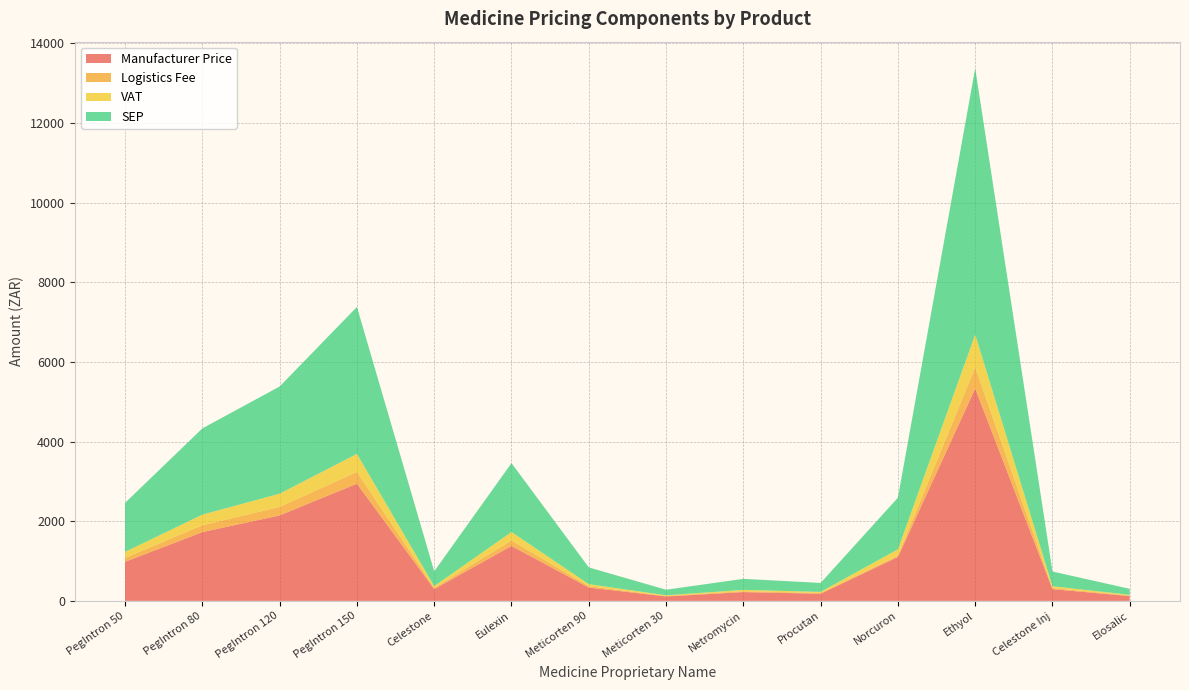

Reading left to right, extract all data points from this chart.

Manufacturer Price: PegIntron 50=980.9	PegIntron 80=1726.4	PegIntron 120=2145.8	PegIntron 150=2942.7	Celestone=296.0	Eulexin=1379.1	Meticorten 90=335.1	Meticorten 30=111.7	Netromycin=220.5	Procutan=179.7	Norcuron=1102.1	Ethyol=5331.2	Celestone Inj=293.8	Elosalic=120.6
Logistics Fee: PegIntron 50=98.1	PegIntron 80=172.6	PegIntron 120=214.8	PegIntron 150=294.3	Celestone=29.6	Eulexin=137.9	Meticorten 90=33.5	Meticorten 30=11.2	Netromycin=22.1	Procutan=17.9	Norcuron=34.1	Ethyol=533.1	Celestone Inj=29.4	Elosalic=12.1
VAT: PegIntron 50=151.1	PegIntron 80=265.9	PegIntron 120=330.5	PegIntron 150=453.2	Celestone=45.6	Eulexin=212.4	Meticorten 90=51.6	Meticorten 30=17.2	Netromycin=34.0	Procutan=27.7	Norcuron=159.1	Ethyol=821.0	Celestone Inj=45.2	Elosalic=18.6
SEP: PegIntron 50=1230.1	PegIntron 80=2164.9	PegIntron 120=2691.1	PegIntron 150=3690.2	Celestone=371.2	Eulexin=1729.3	Meticorten 90=420.2	Meticorten 30=140.0	Netromycin=276.5	Procutan=225.3	Norcuron=1295.2	Ethyol=6685.4	Celestone Inj=368.5	Elosalic=151.3